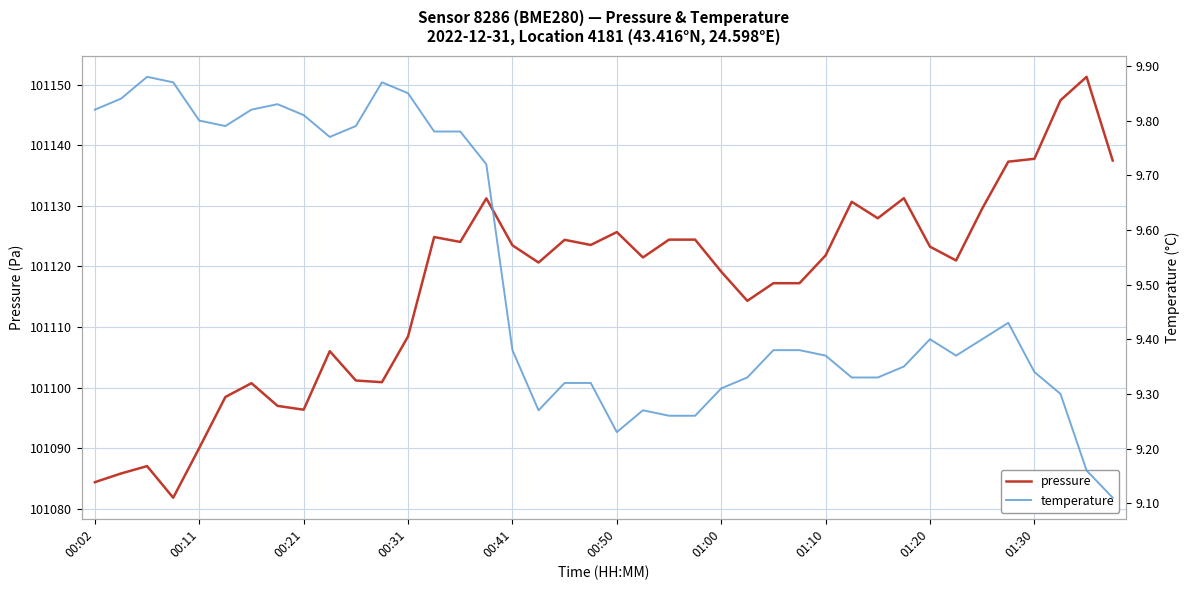

True or false: temperature and pressure cross at least once.

False